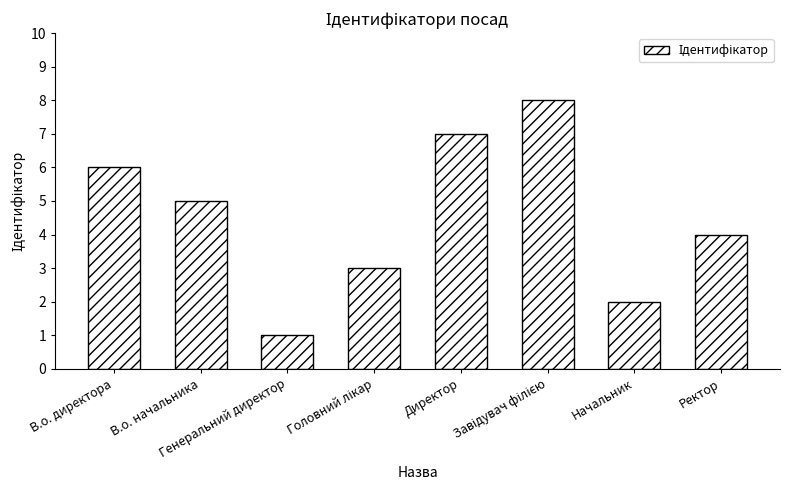

What is the maximum value shown in the chart?

8